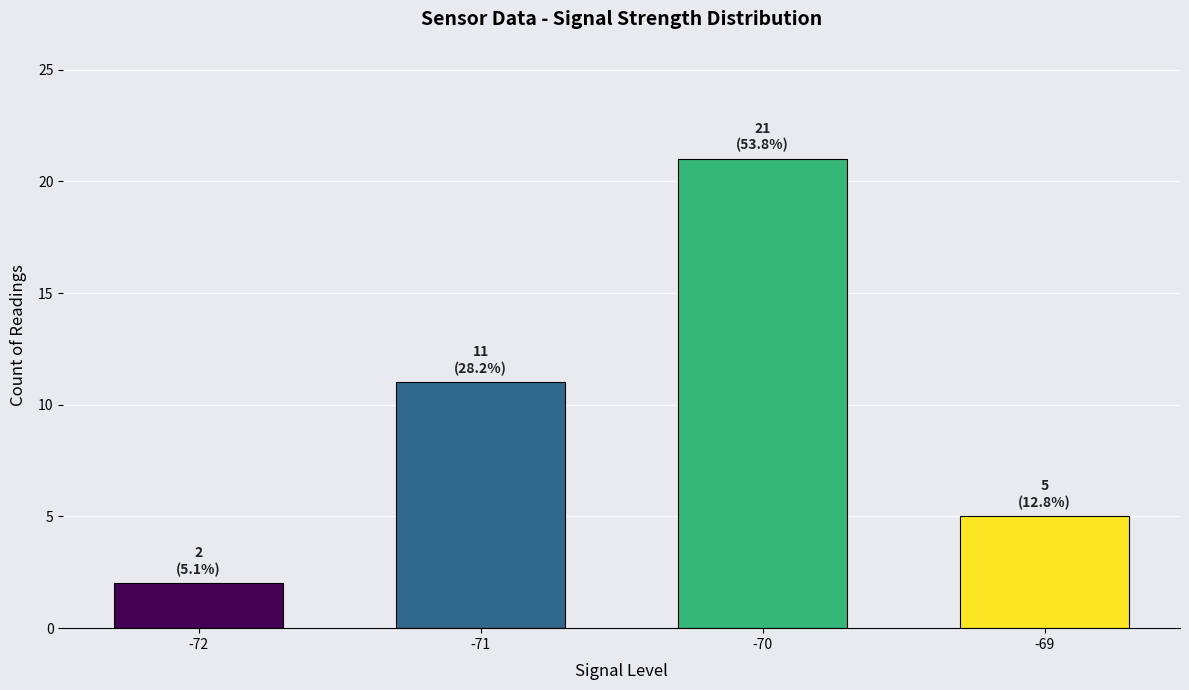

Reading left to right, what are all the values shown in this chart?

-72=2	-71=11	-70=21	-69=5